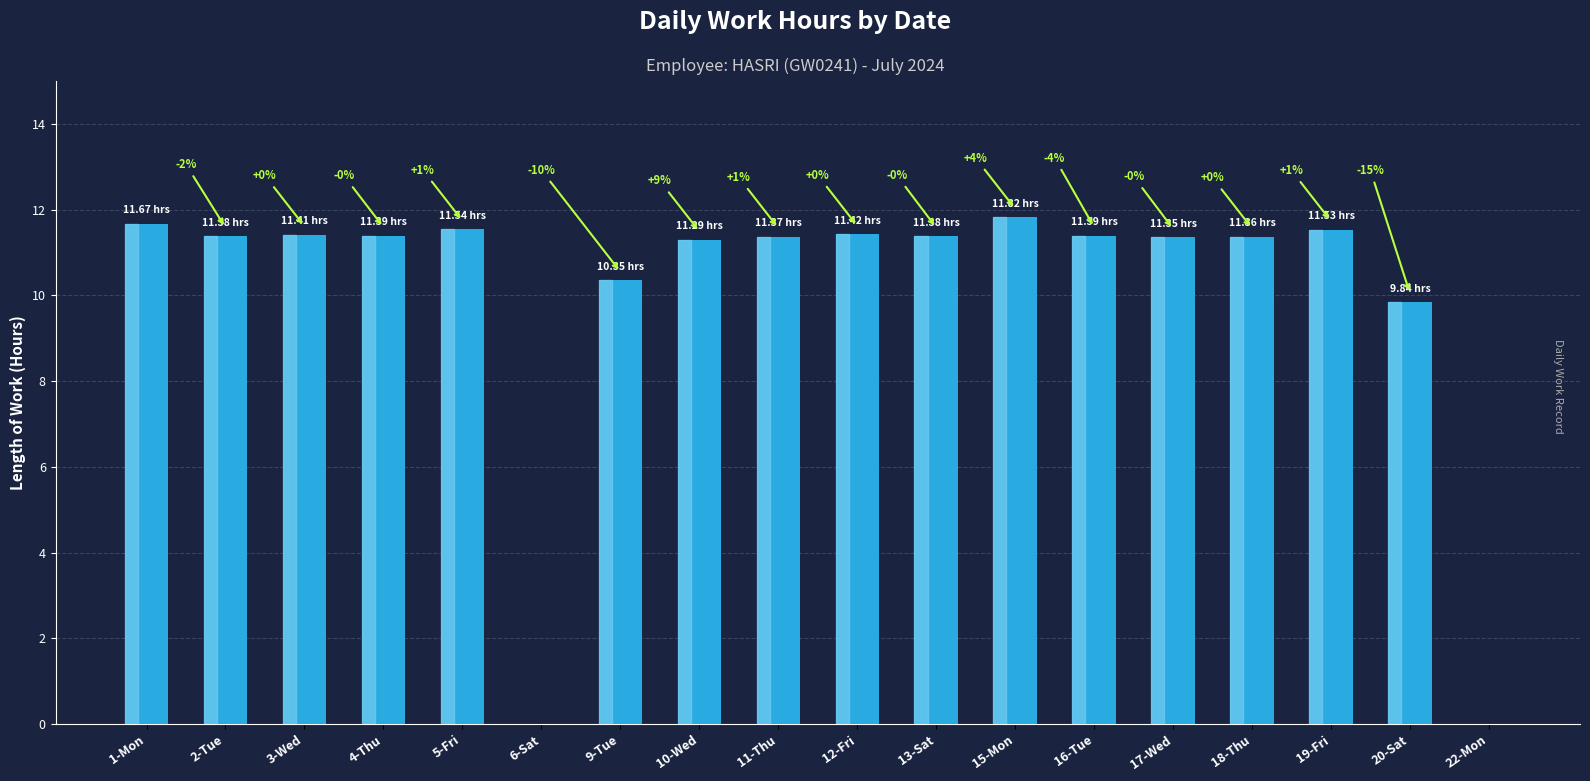

Reading right to left, list all the values displayed in this chart.

0.0	9.8	11.5	11.4	11.3	11.4	11.8	11.4	11.4	11.4	11.3	10.3	0.0	11.5	11.4	11.4	11.4	11.7